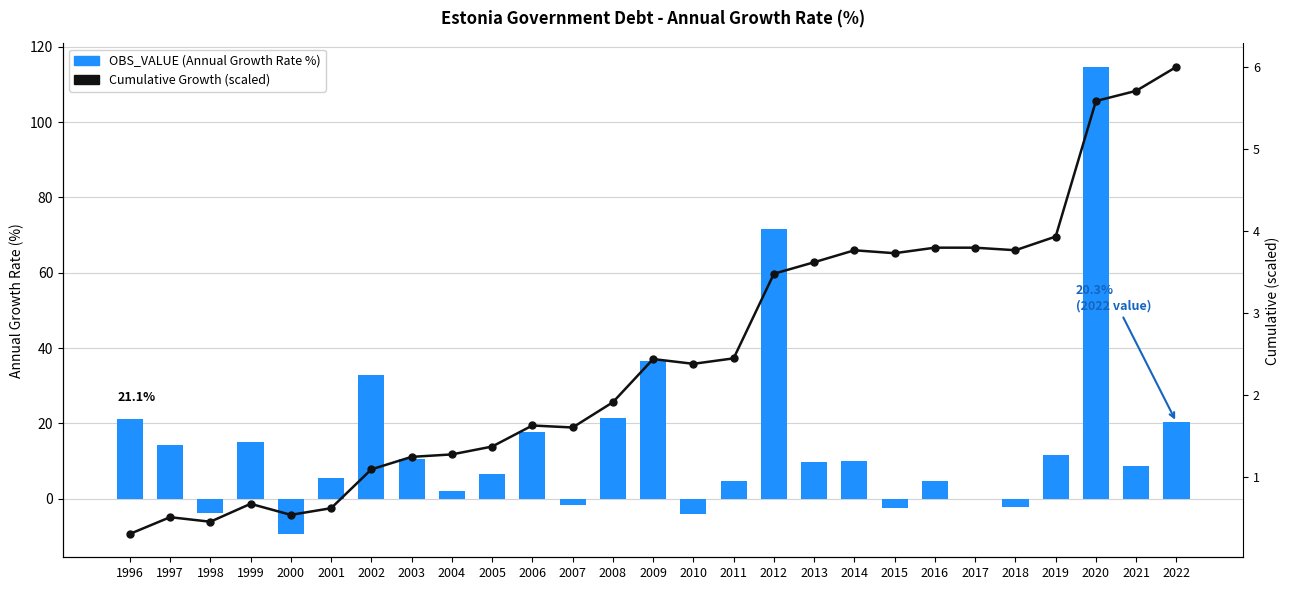

Rank the series by their maximum value, from highest to lowest.

OBS_VALUE (Annual Growth Rate %), Cumulative Growth (scaled)